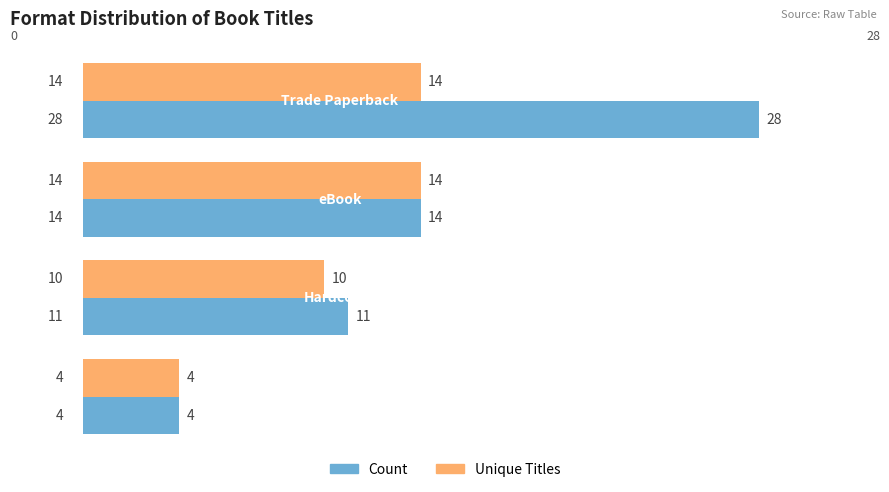

Count the Unique Titles values in the range 10 to 14.

3